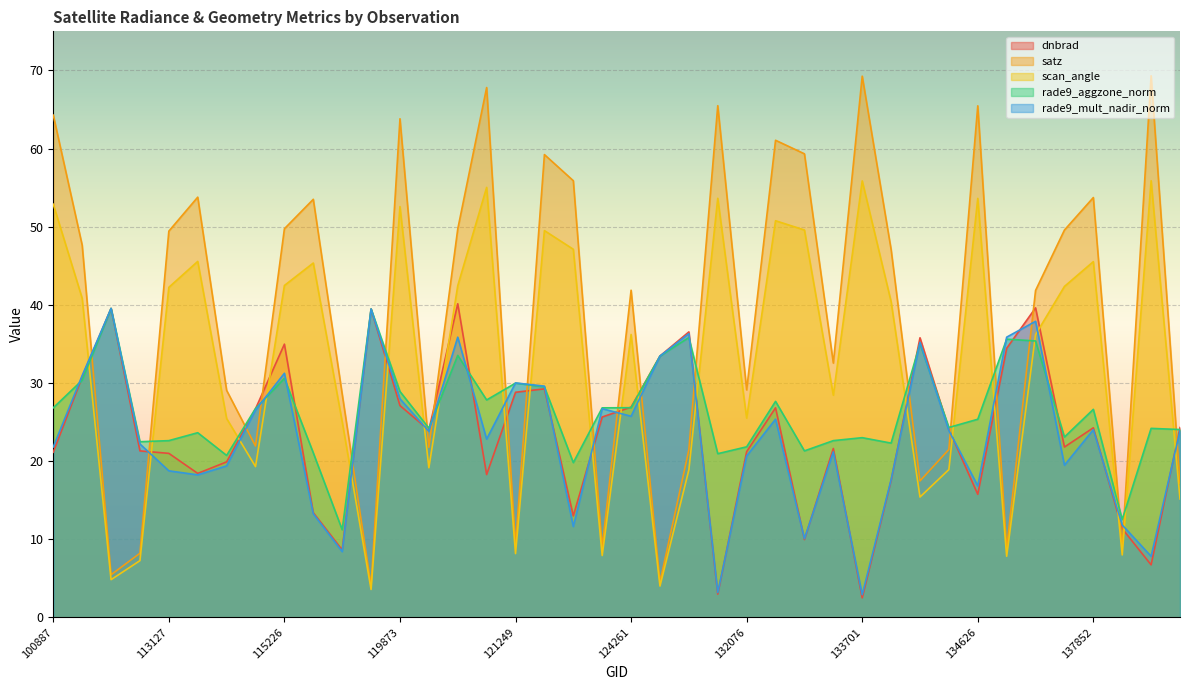

What is the total value across all series at 133896?

144.9